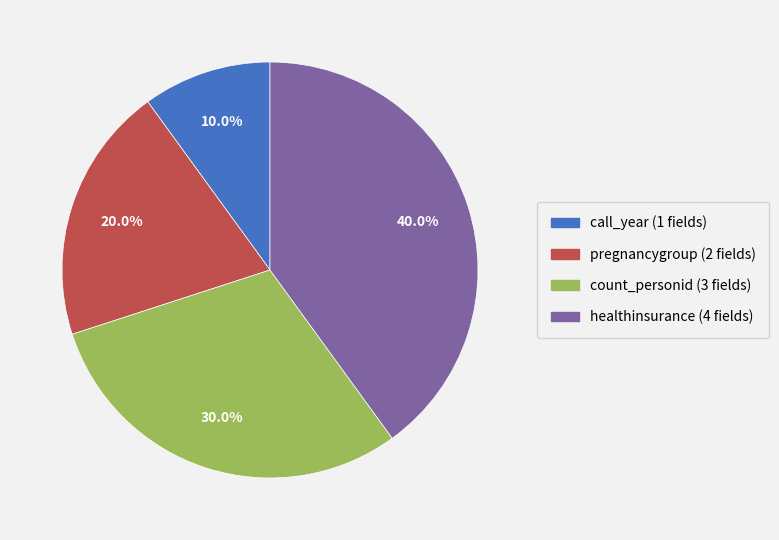

True or false: pregnancygroup accounts for 20% of the total.

True